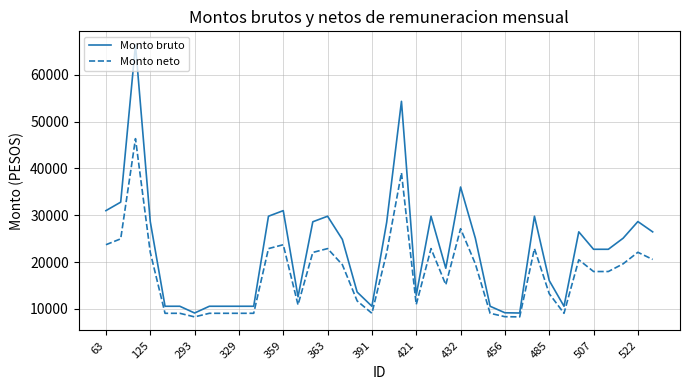

Which series has the widest spread of values?

Monto bruto